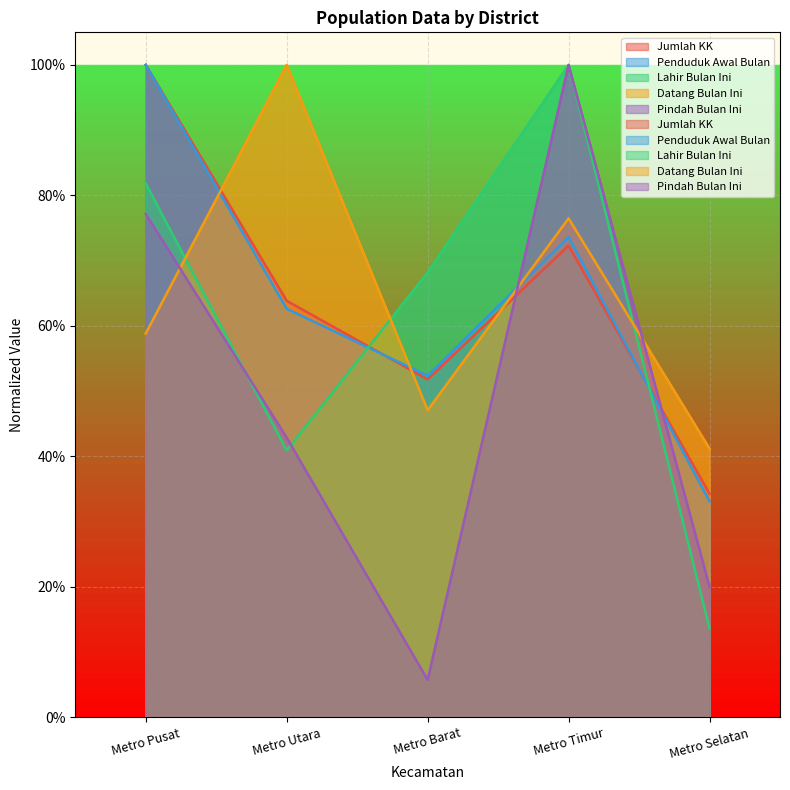

How many Jumlah KK values are between 0 and 1?

5